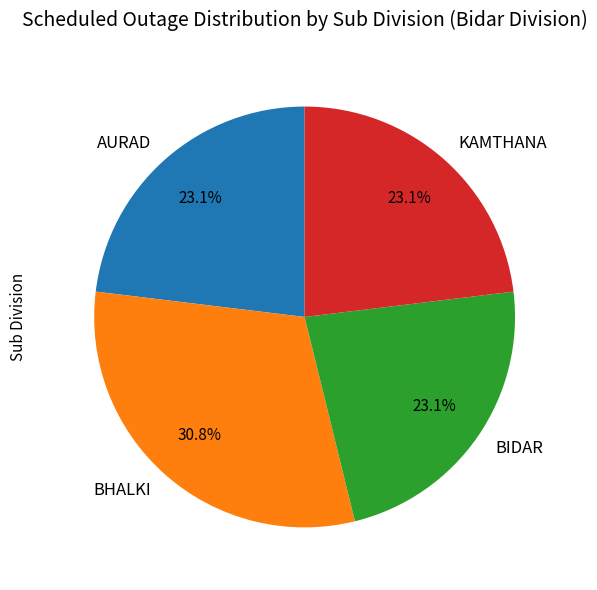

Is it true that BHALKI is 31% of the pie?

True